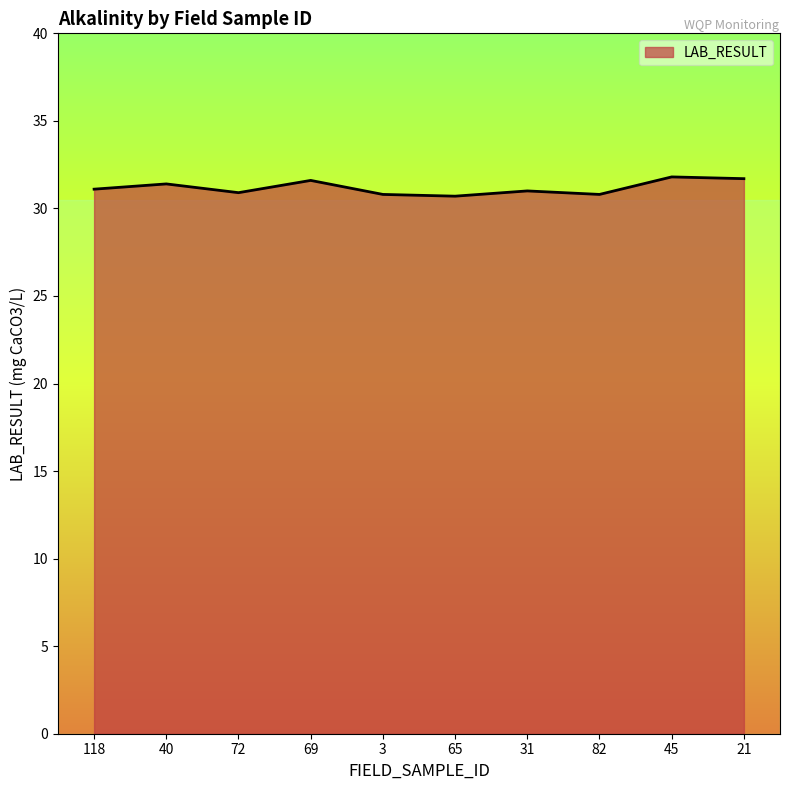

What is the difference between the maximum and second lowest values?

1.0